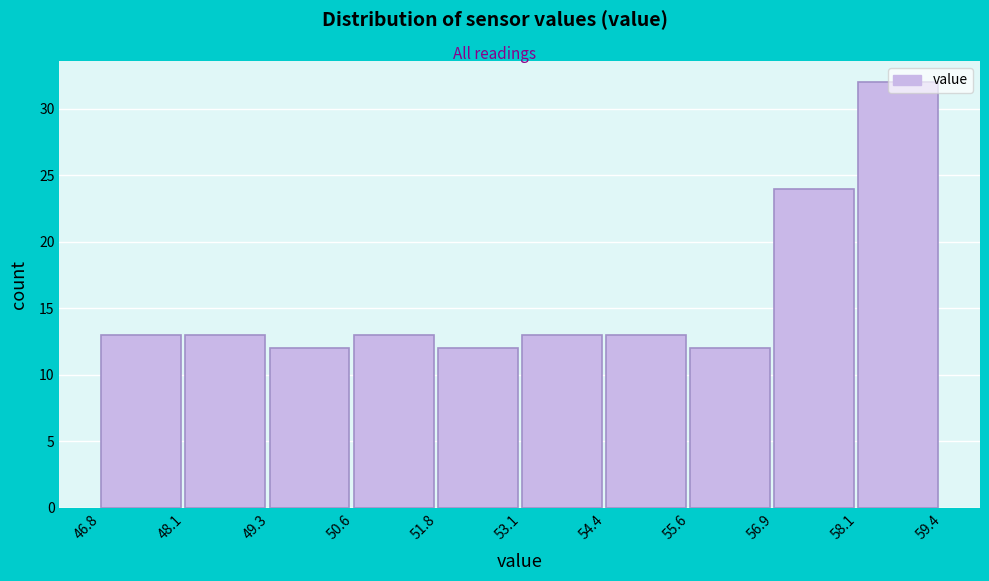

Reading left to right, list every bar in this chart as the range it spans on the x-axis followed by its height. The values are not printed on the chart, so give them approximately, as read against the axis.

46.8 to 48.1: 13
48.1 to 49.3: 13
49.3 to 50.6: 12
50.6 to 51.8: 13
51.8 to 53.1: 12
53.1 to 54.4: 13
54.4 to 55.6: 13
55.6 to 56.9: 12
56.9 to 58.1: 24
58.1 to 59.4: 32